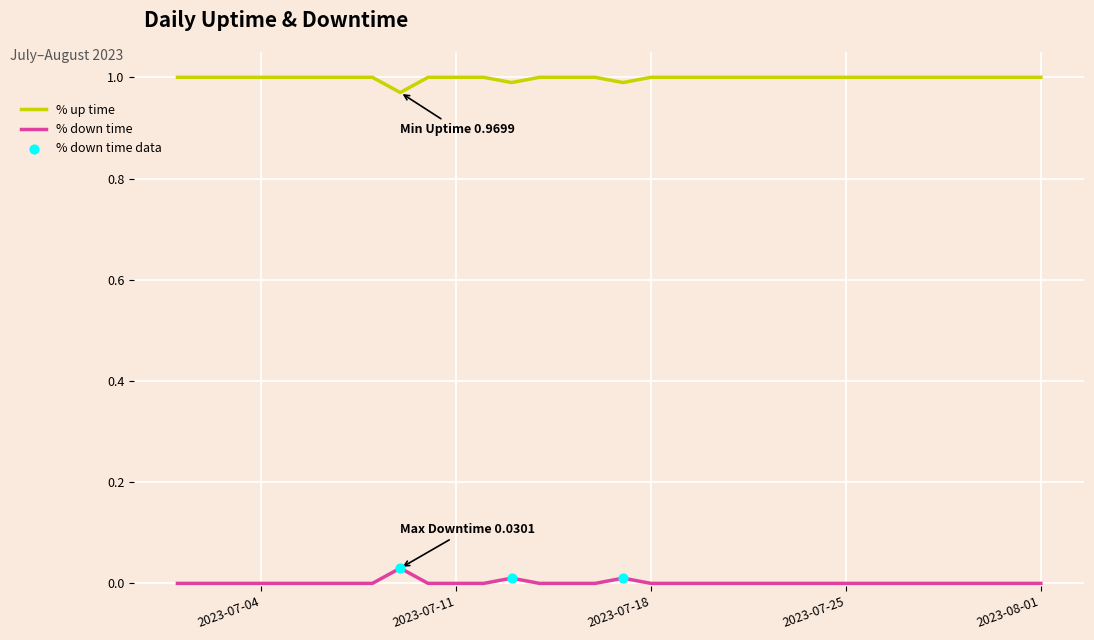

Which series has the largest total across all categories?

% up time